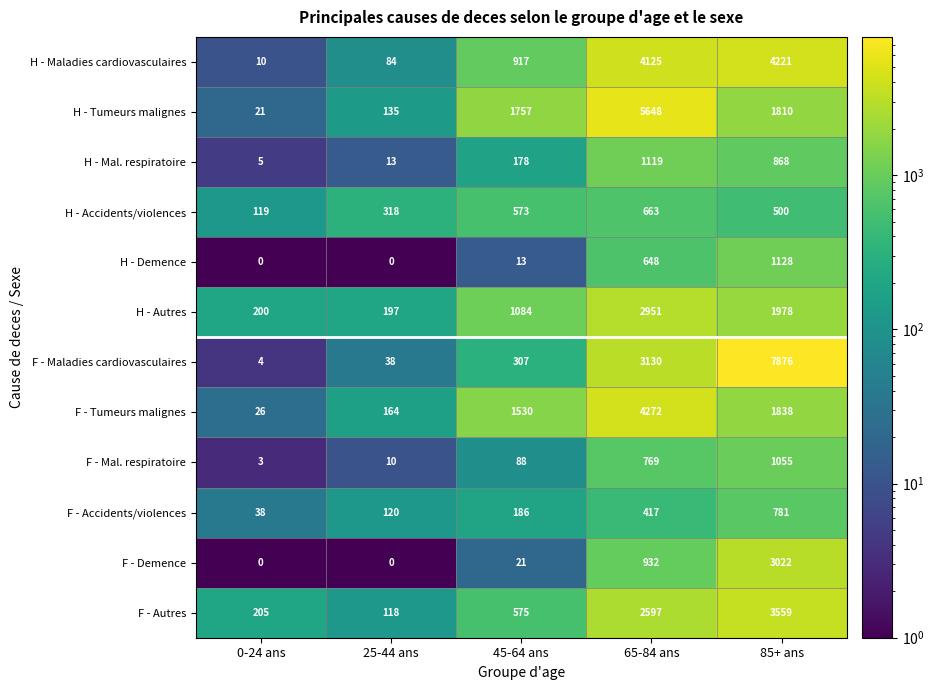

Between 45-64 ans and 85+ ans, which series saw the biggest shift?

F - Maladies cardiovasculaires